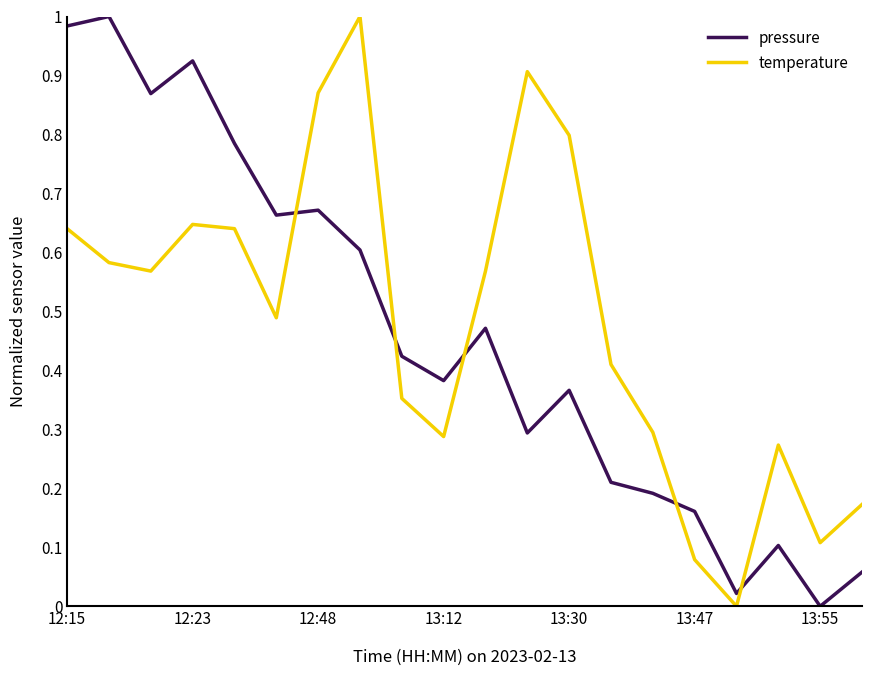

In temperature, how many points are higher than both neighbors (excluding endpoints)?

4